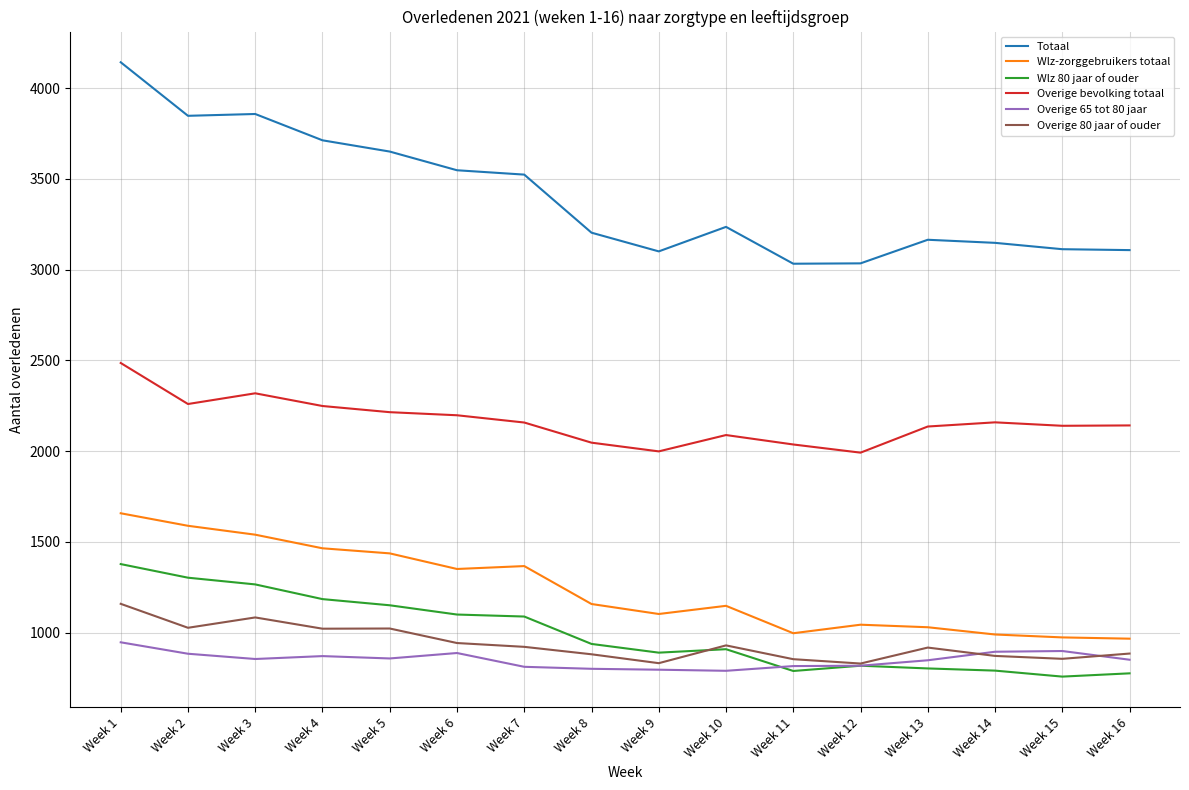

What is the total value across all series at Week 5?

10329